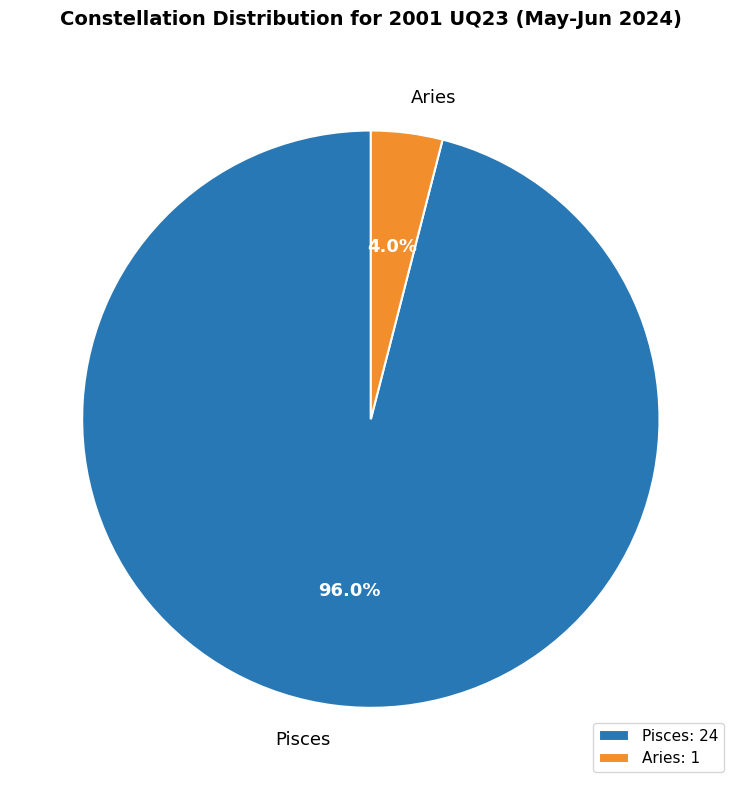

Which slice is the largest?

Pisces: 24